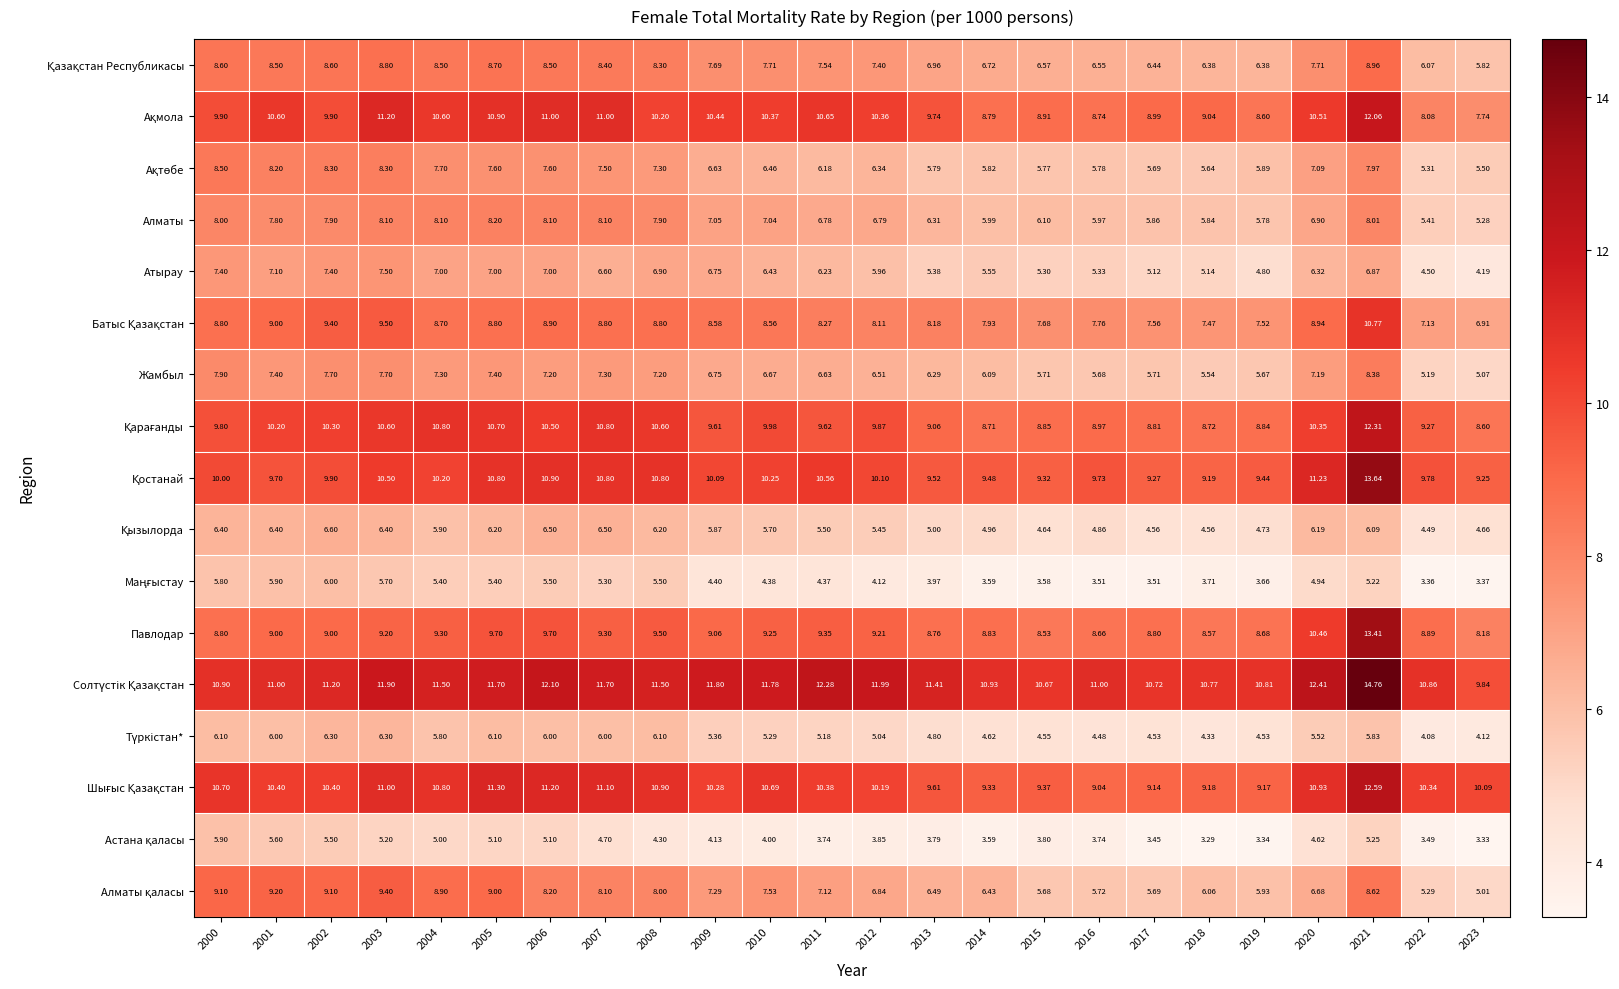

Which series has the widest spread of values?

Павлодар